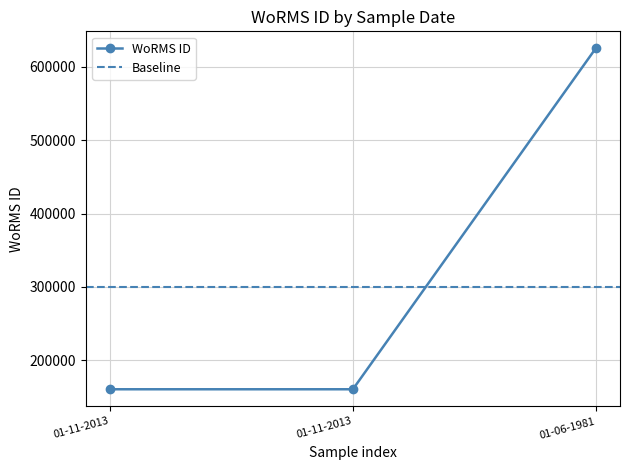

How many lines are shown in the chart?

1